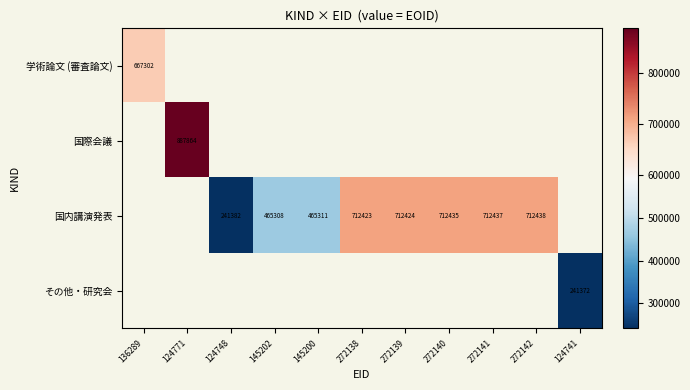

What is the minimum value shown in the chart?

241372.0